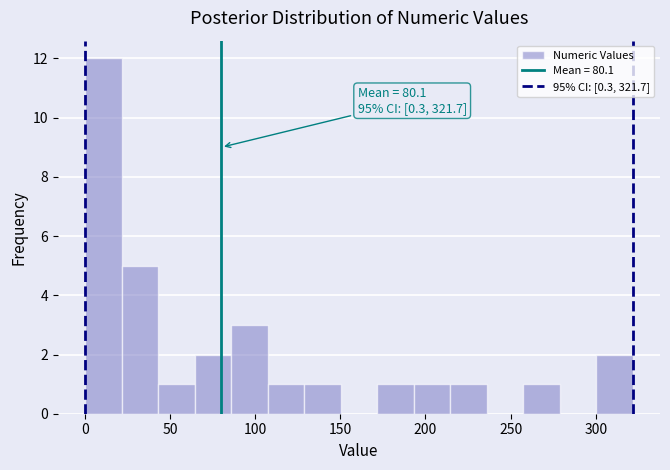

Which range on the x-axis has the tallest bar?

0 to 20